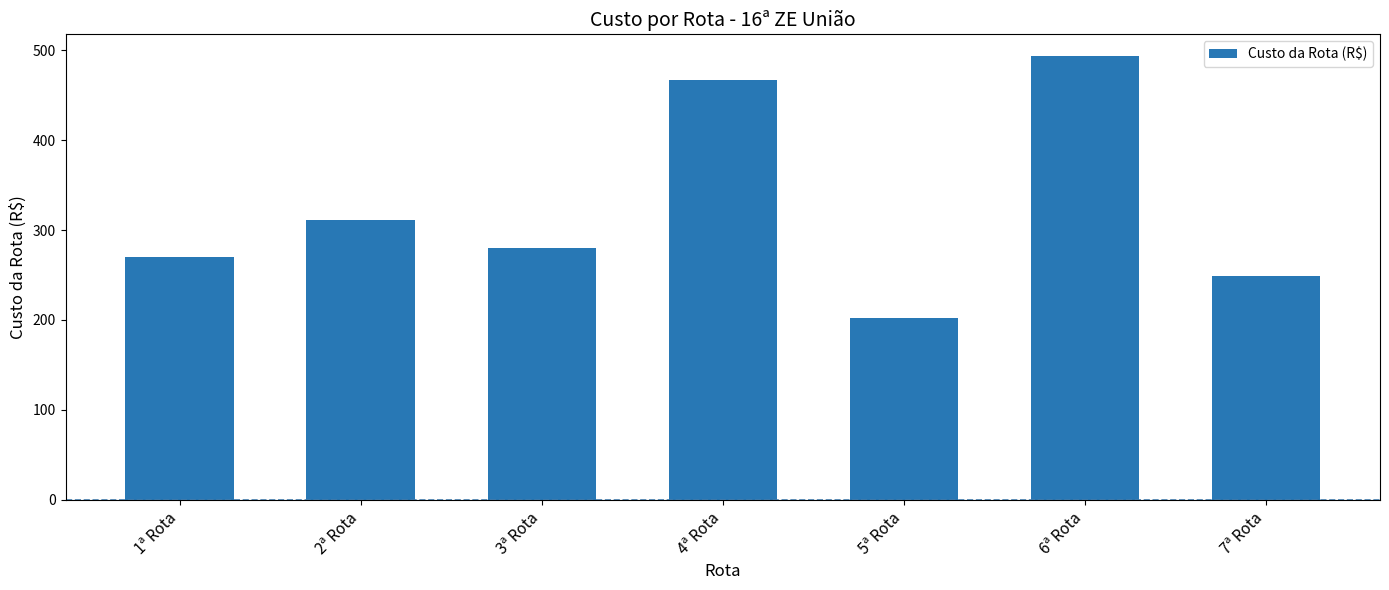

Reading right to left, what are all the values shown in this chart?

249.1	493.1	202.4	467.1	280.3	311.4	269.9